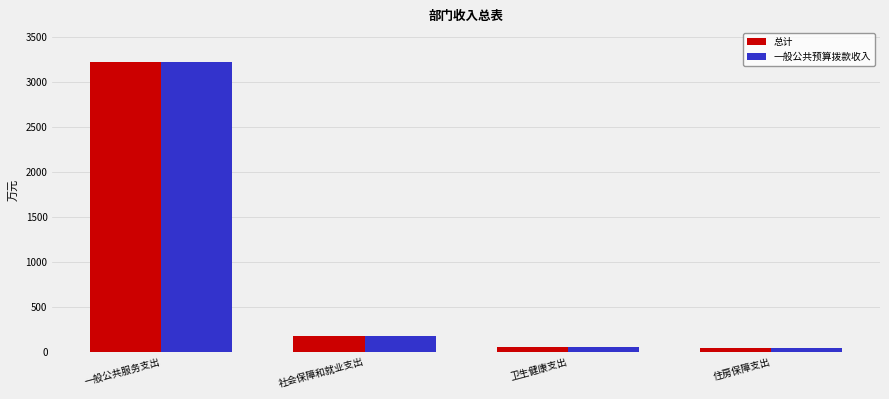

The 一般公共预算拨款收入 series shows 3228.6 at 一般公共服务支出. True or false?

True